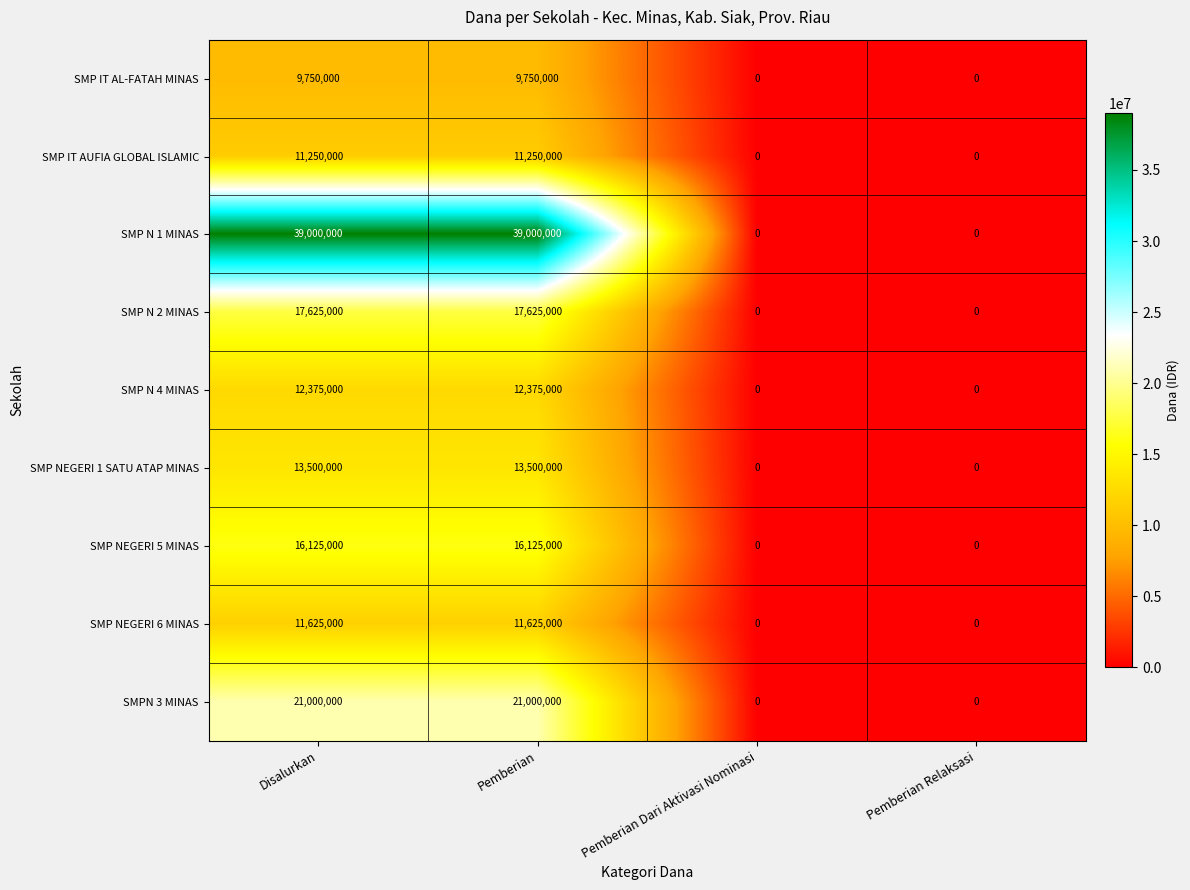

What is the total value across all series at Pemberian?

152250000